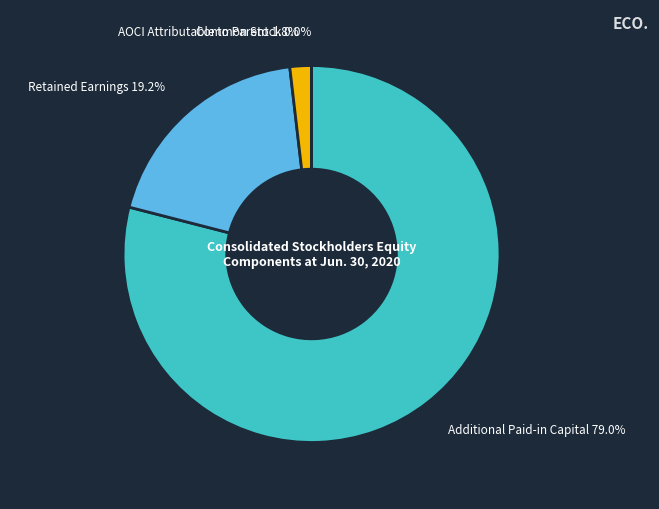

What is the majority slice?

Additional Paid-in Capital